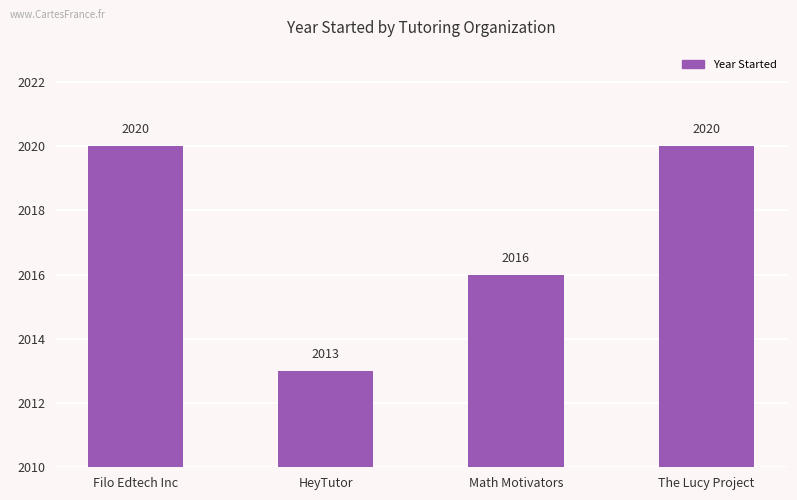

What is the difference between the values at HeyTutor and Math Motivators?

3